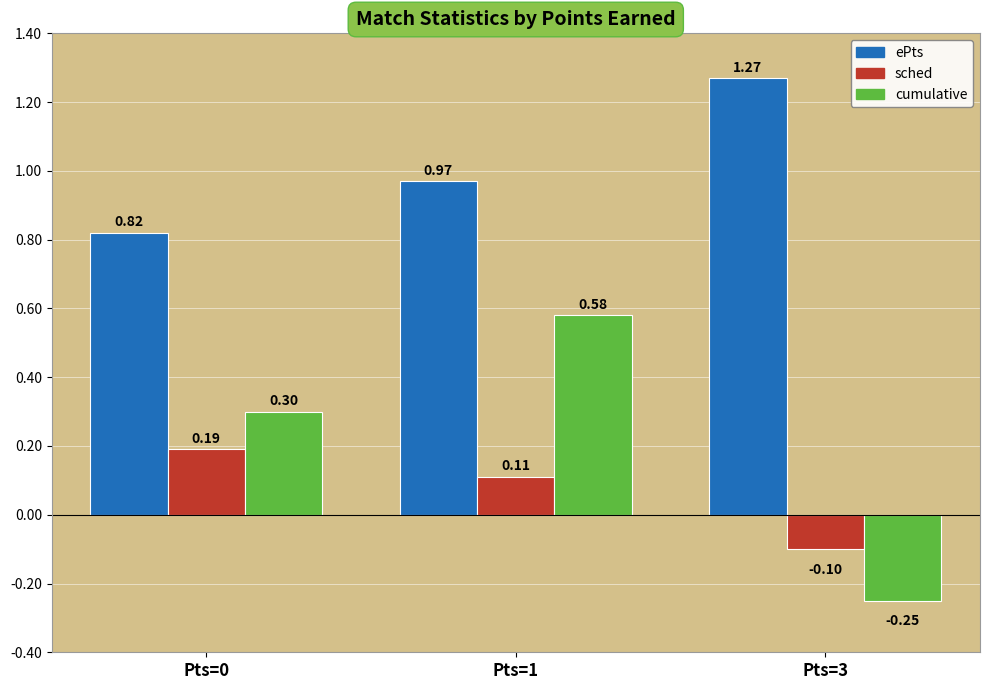

How many negative values does the cumulative series have?

1